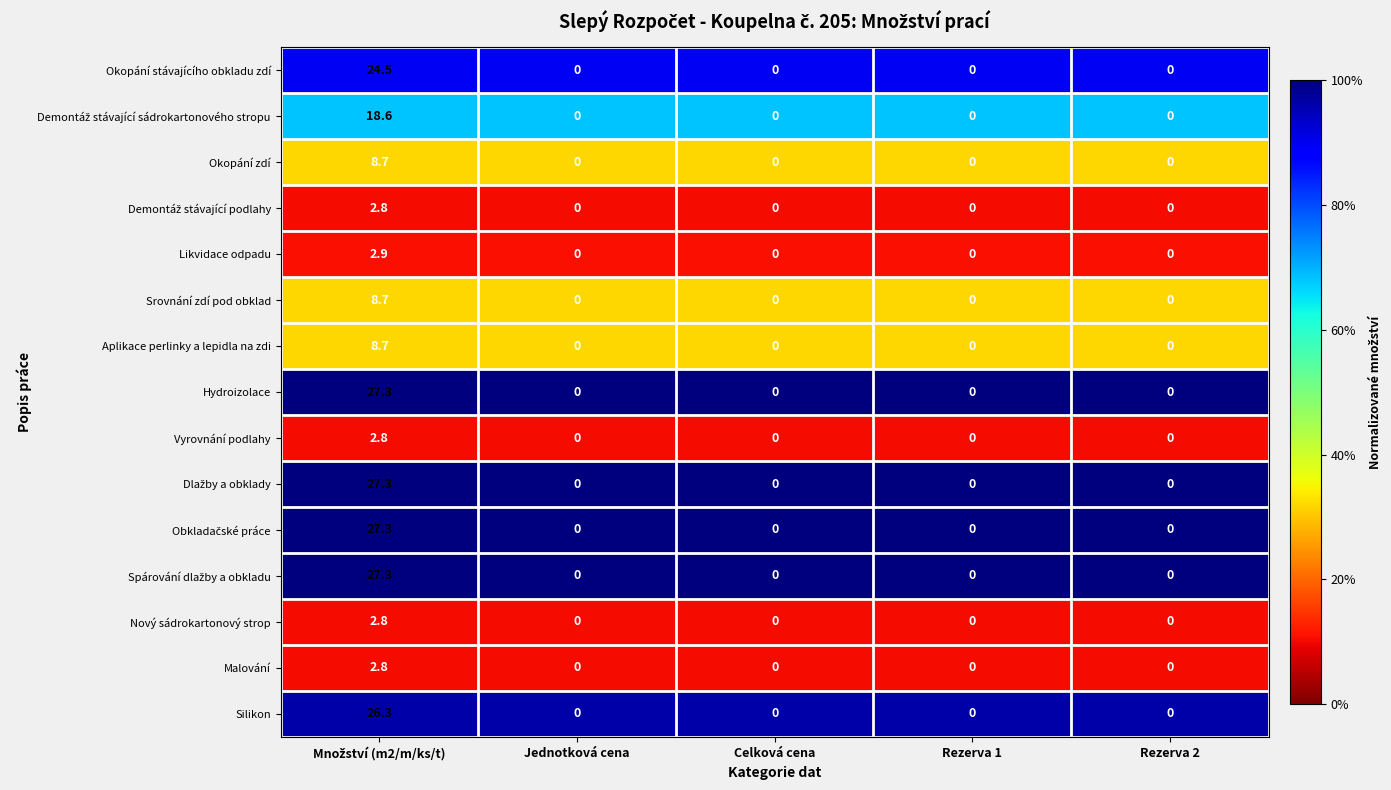

Count the number of data series in this chart.

15